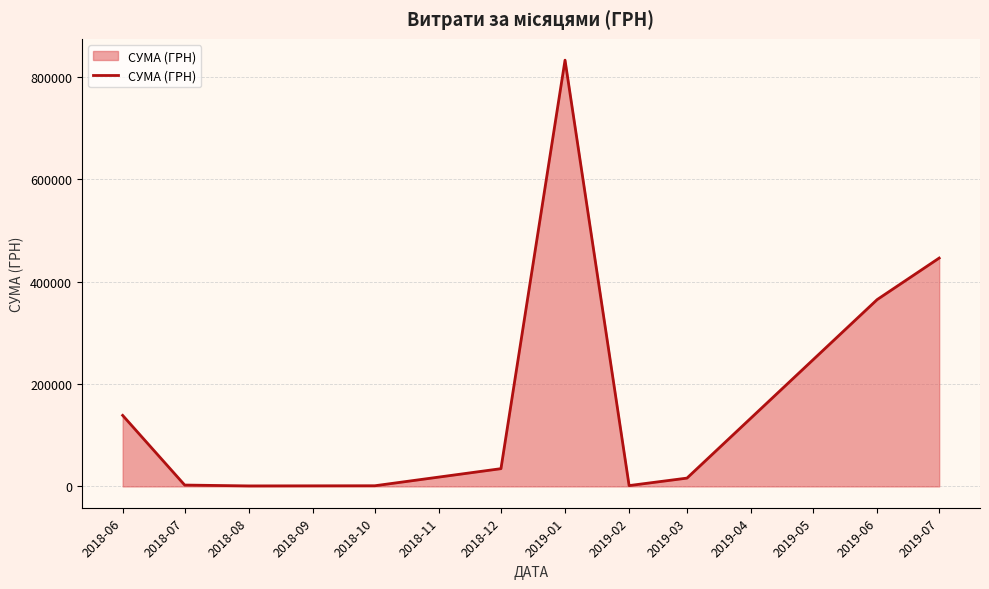

What is the difference between the maximum and minimum values?

831170.6